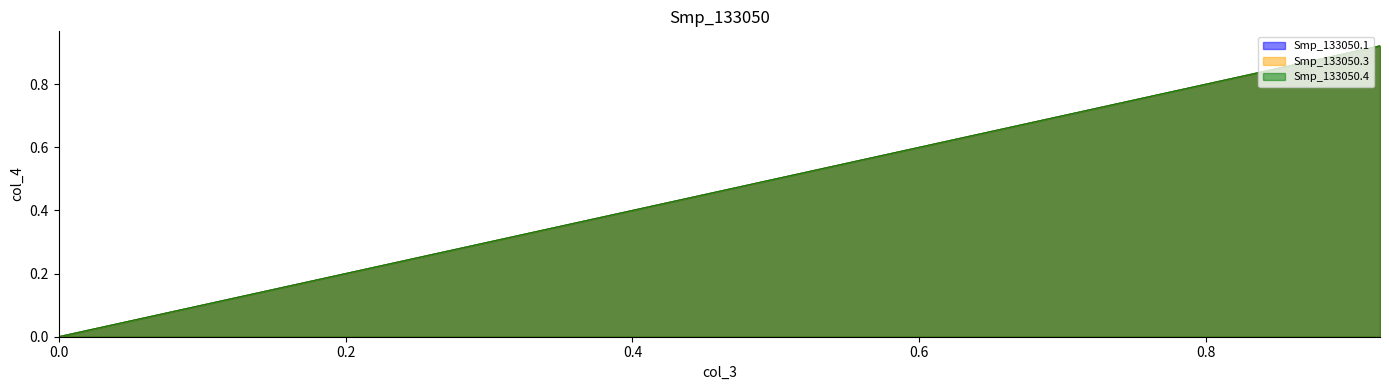

Count the number of categories in the chart.

2